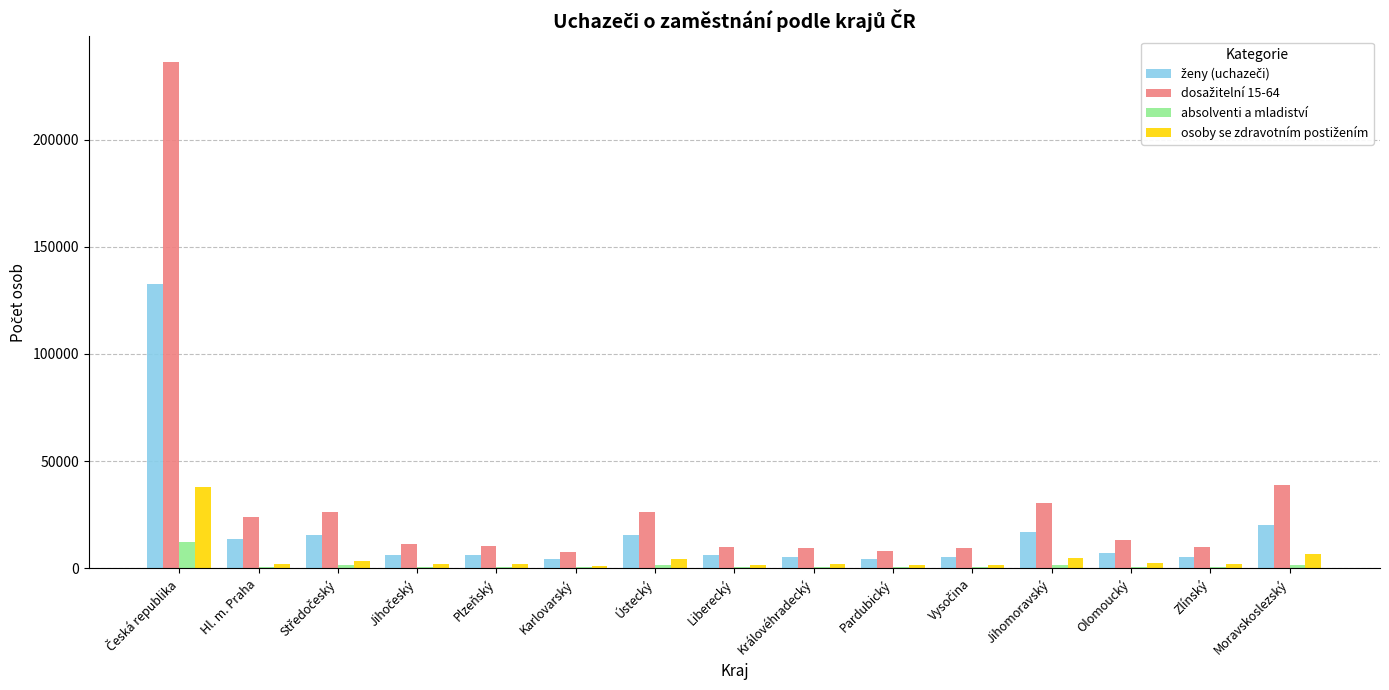

What is the sum of all absolventi a mladiství values?

24816